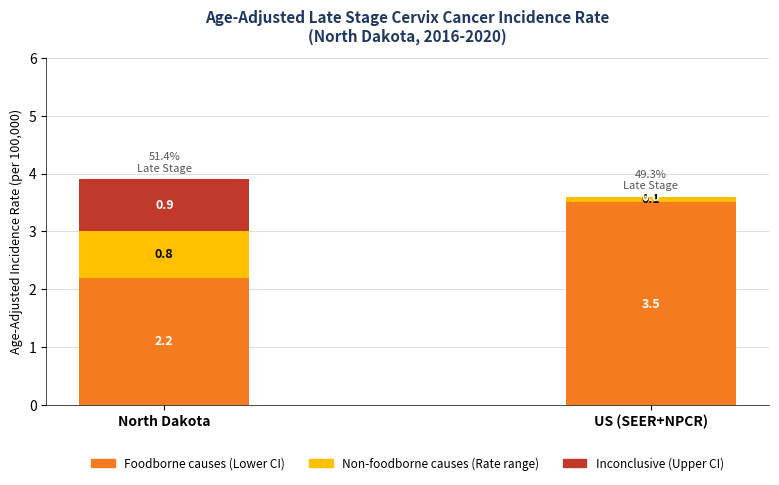

What is the total value across all series at US (SEER+NPCR)?

3.6